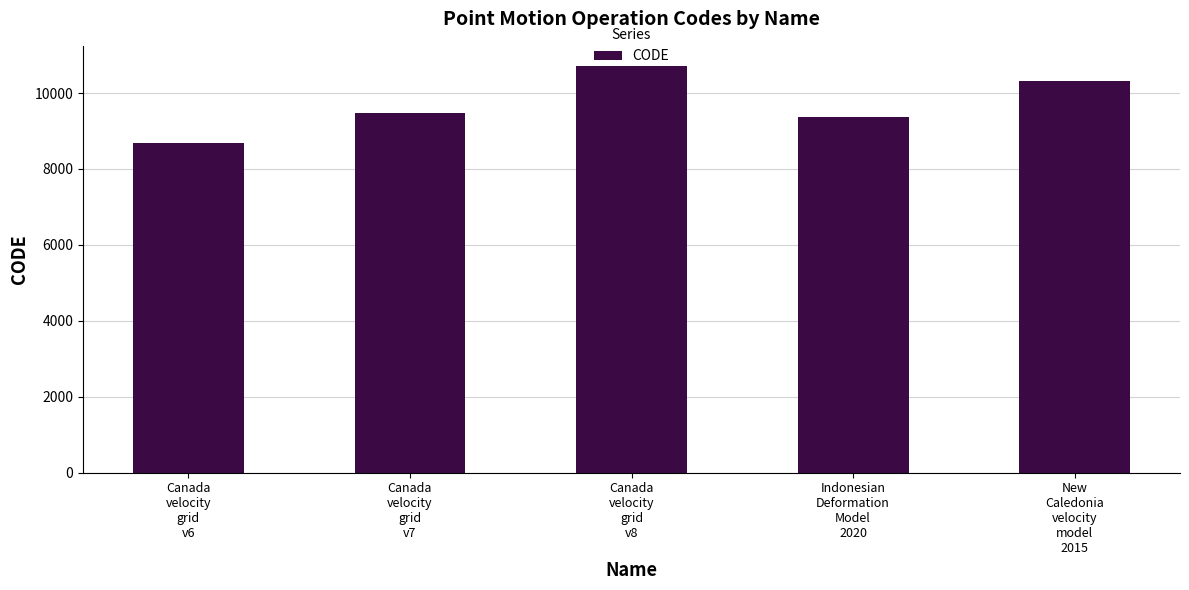

What is the difference between the maximum and minimum values?

2031